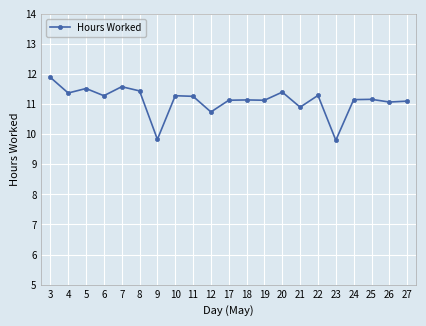

Is this an area chart (filled region under the line)?

No